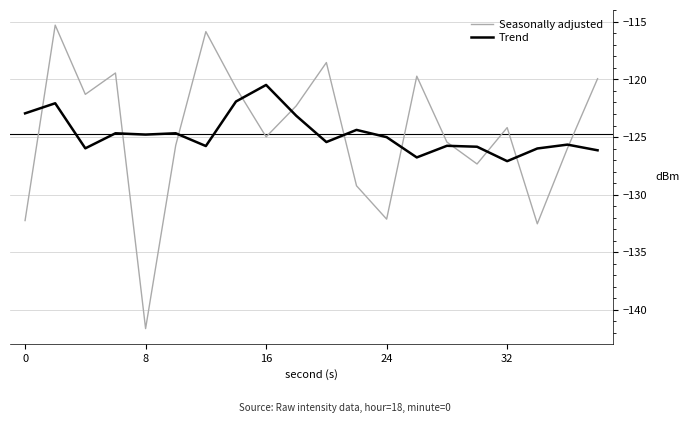

List the series in order of their peak value, lowest first.

Trend, Seasonally adjusted